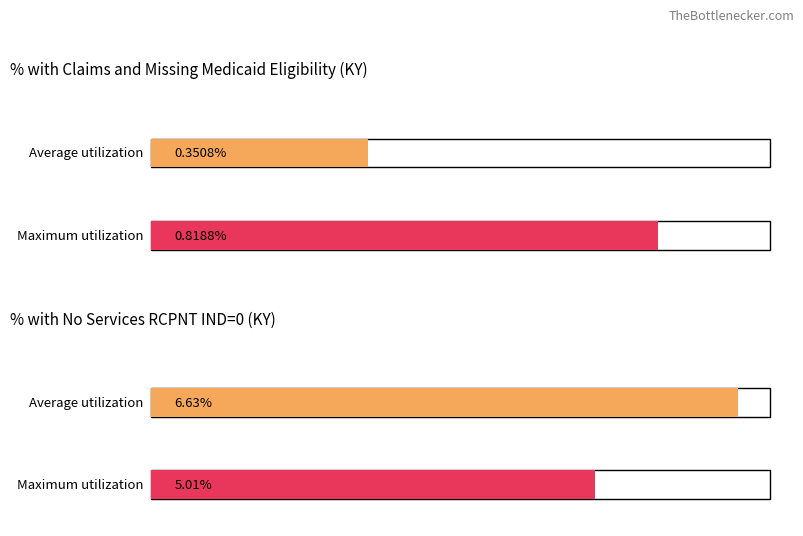

Is the value of Average utilization at 2006 Value greater than the value of Maximum utilization at 2006 Value?

No